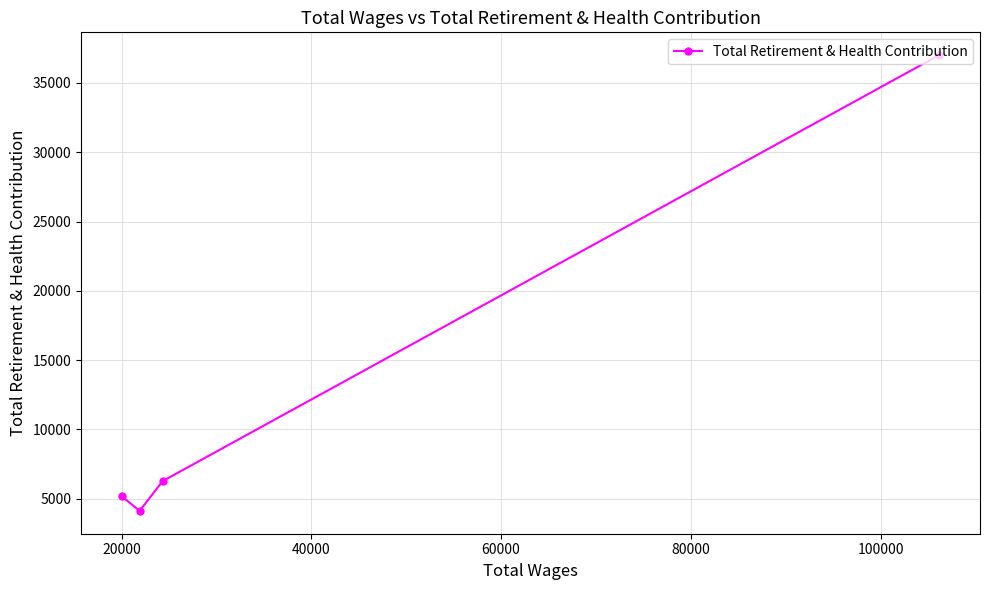

How many interior local valleys (lower than both neighbors) does the data have?

1